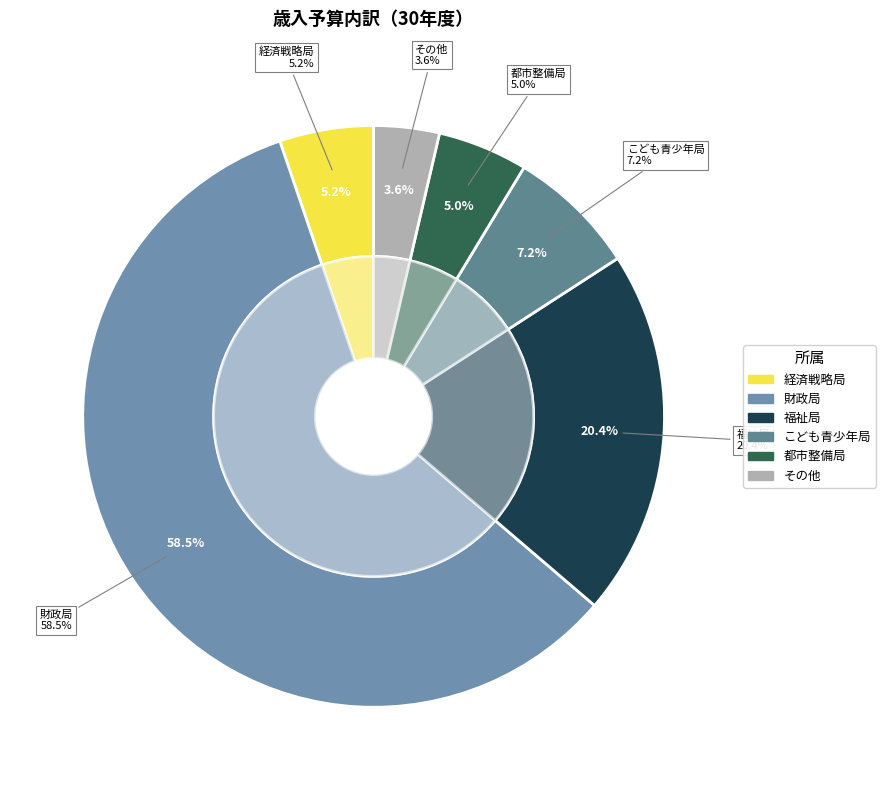

What portion of the pie excludes 危機管理室?

100.0%